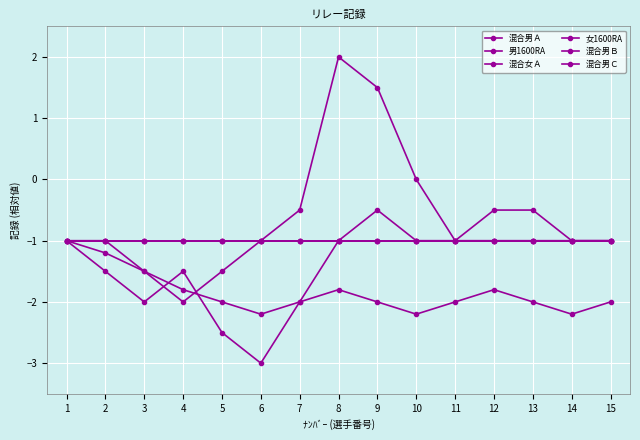

What is the average value of the 男1600RA series?

-1.4